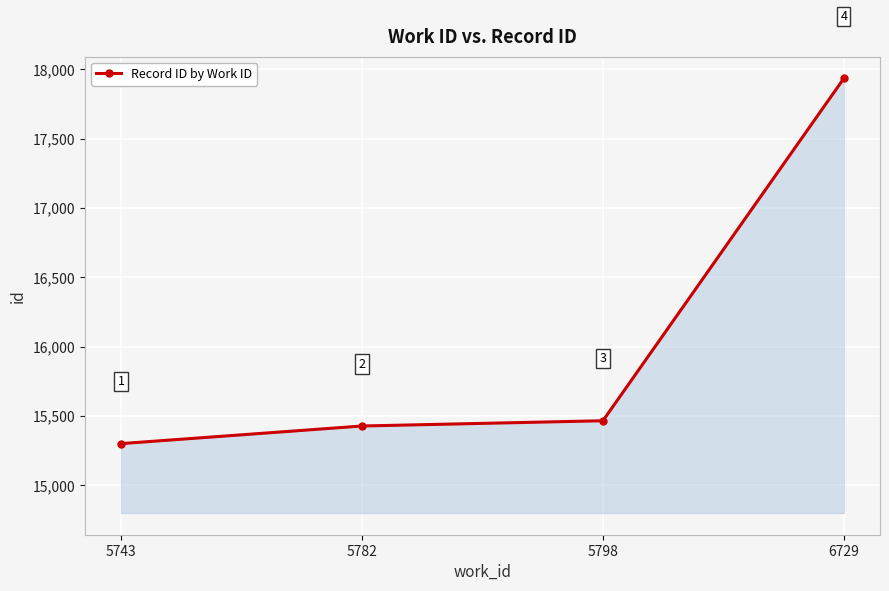

True or false: the data shows 15466 at 5798.

True